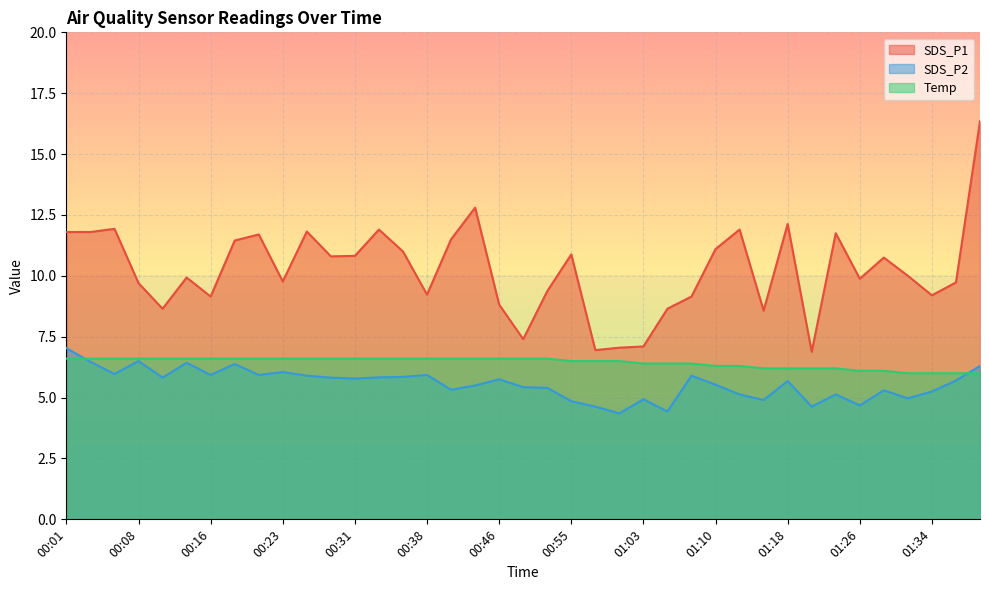

True or false: Temp has more than 0 points higher than both neighbors.

False